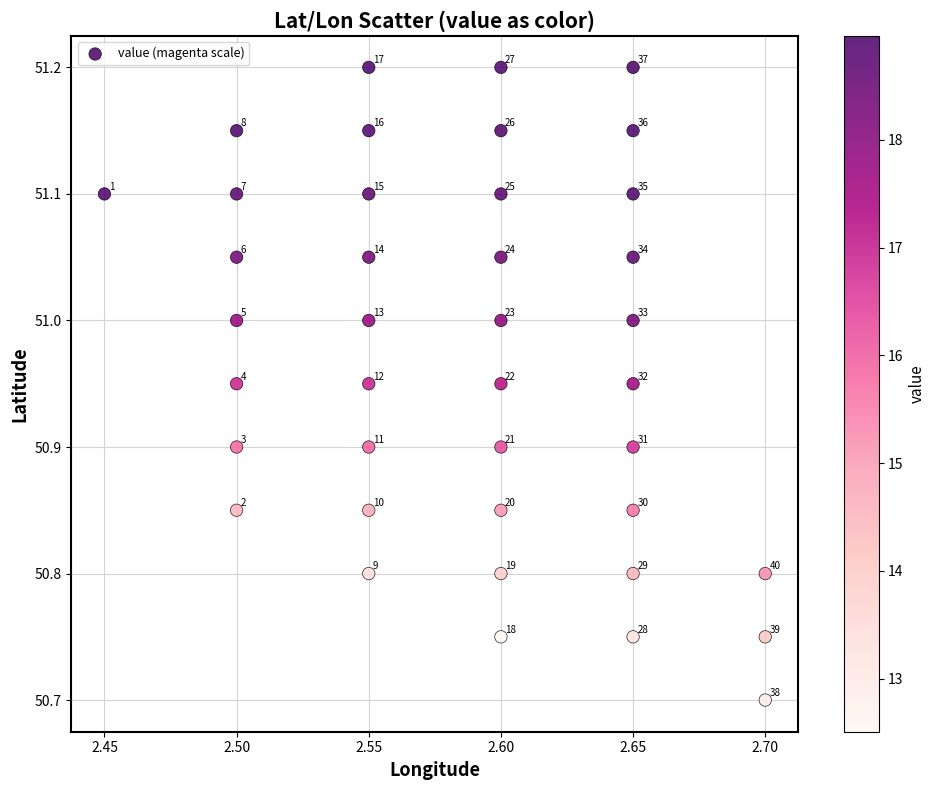

What is the range of Y values (max minus min)?

0.5